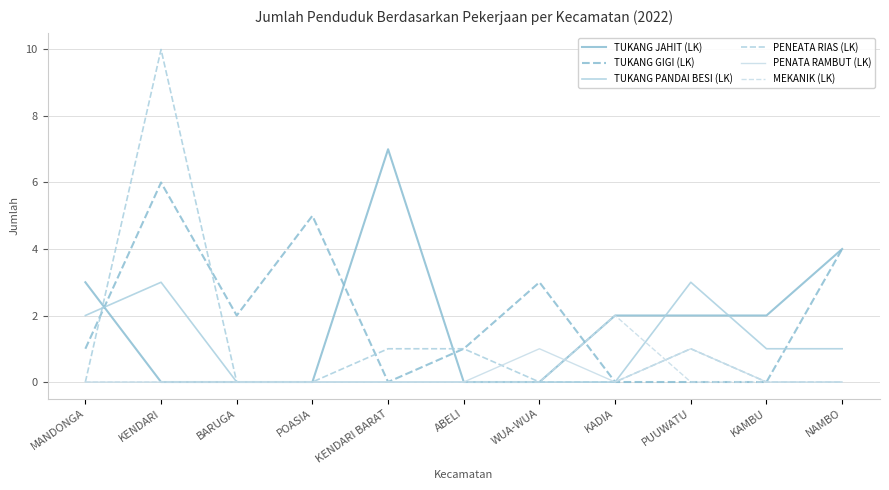

Which series changed the most between KENDARI BARAT and KADIA?

TUKANG JAHIT (LK)